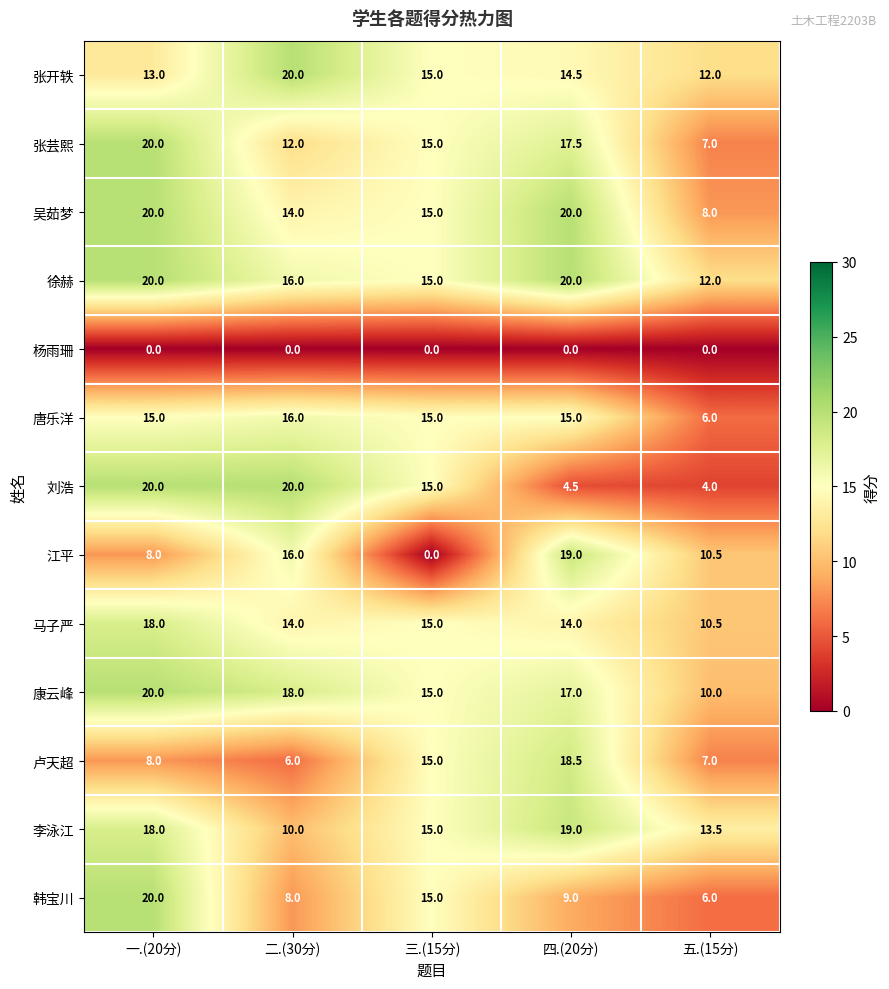

What is the difference between the maximum and second lowest values in the 卢天超 series?

11.5